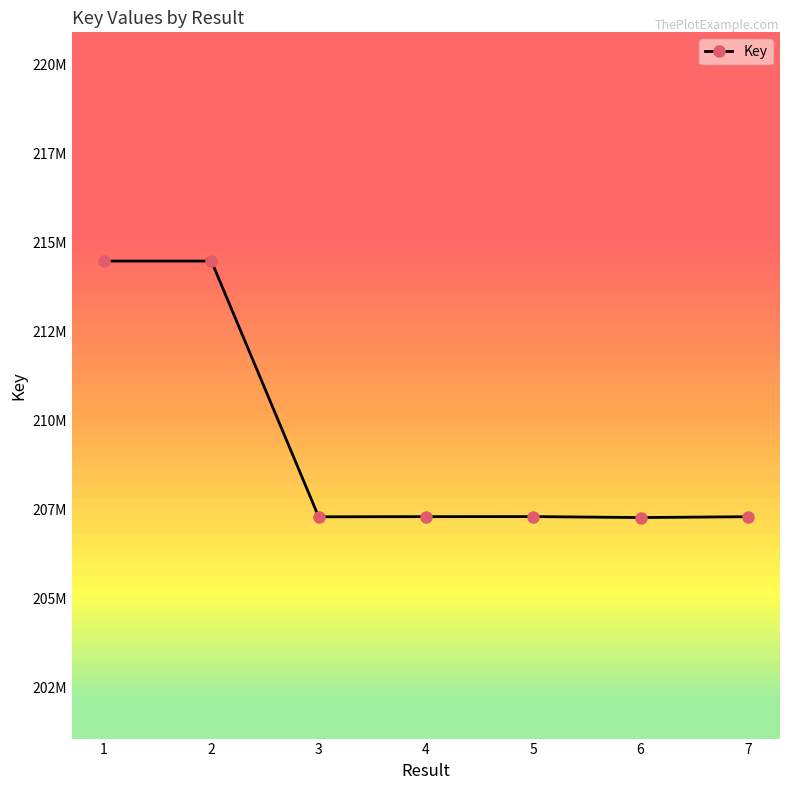

At which label is the value closest to 210876866?

5